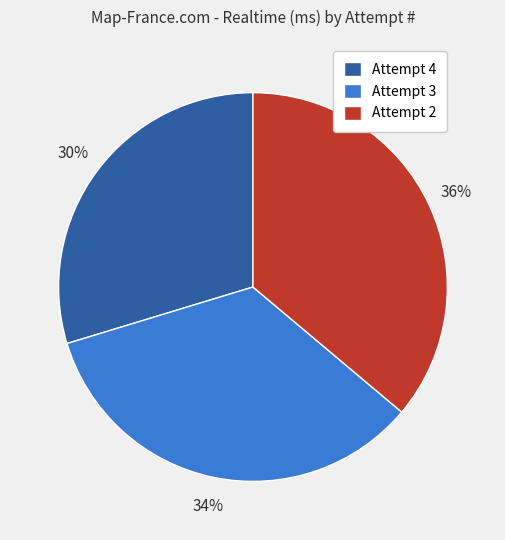

Count the number of slices in the pie.

3